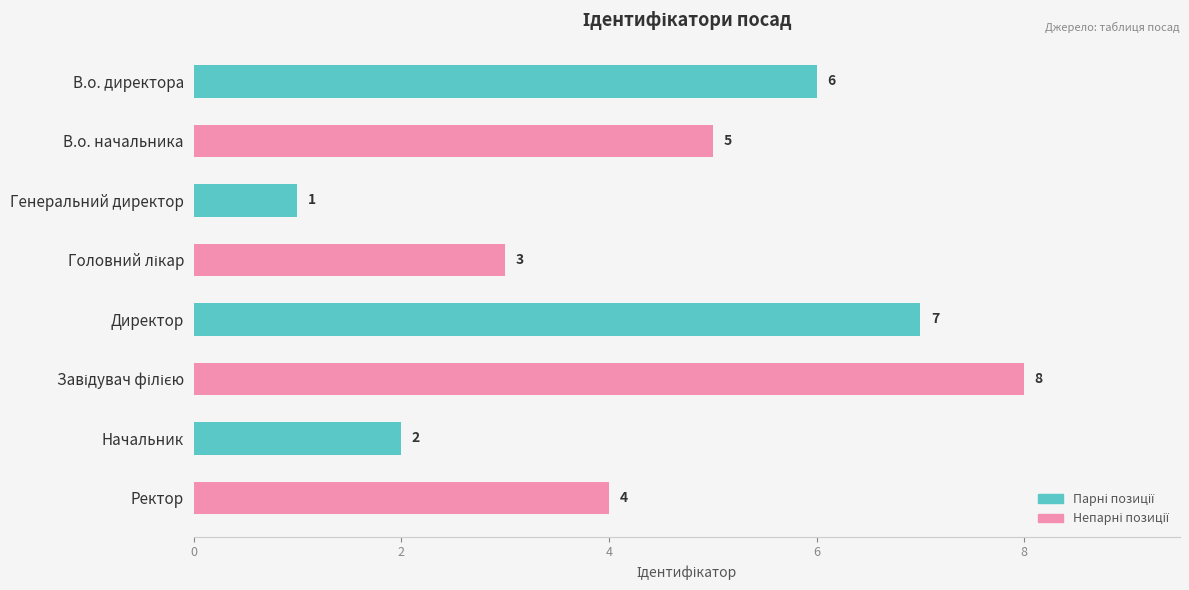

The value at Начальник is 1. True or false?

False